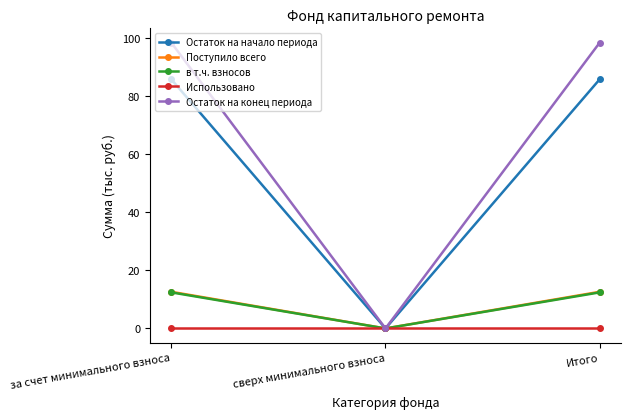

What is the total value across all series at Итого?

208.9